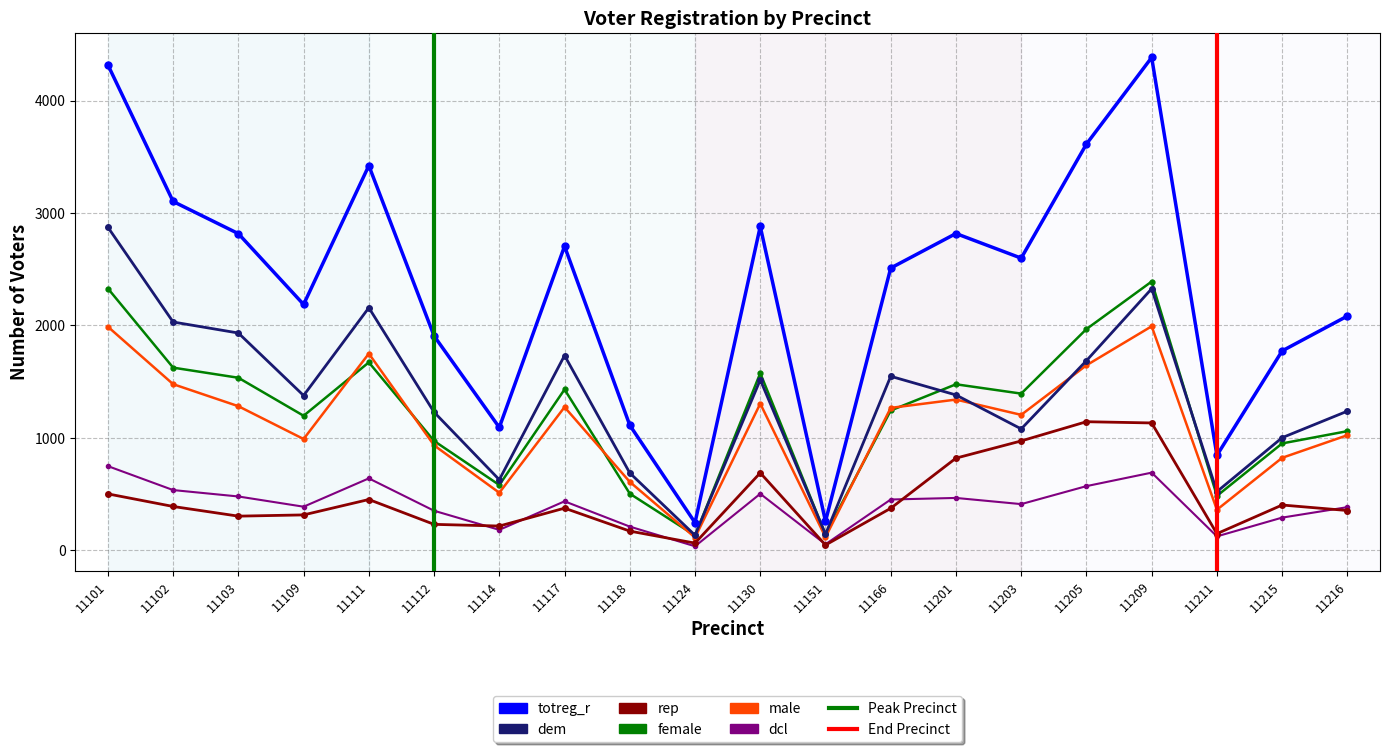

What is the total value across all series at 11114?

3212